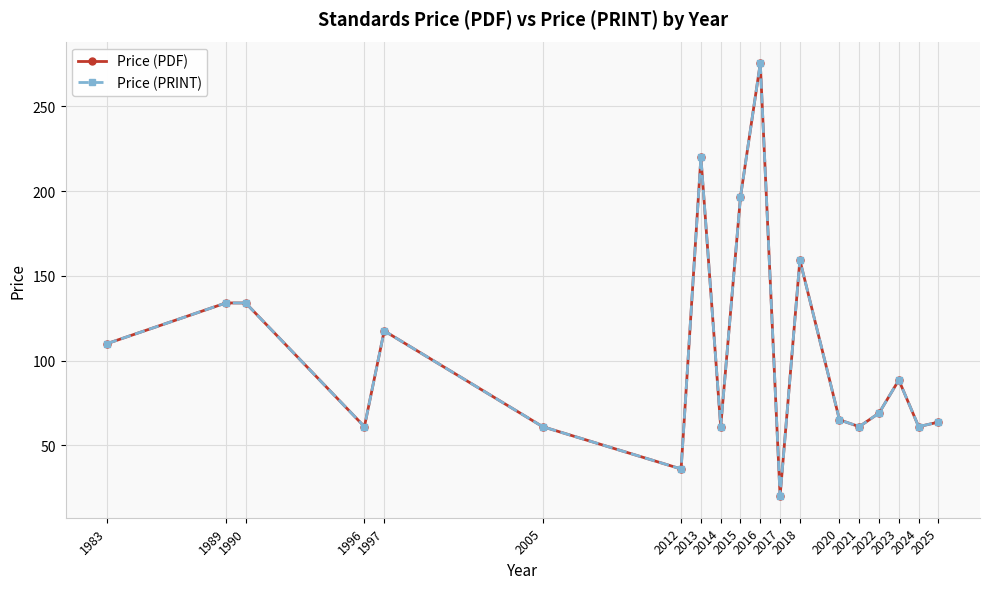

Does the chart have visible grid lines?

Yes